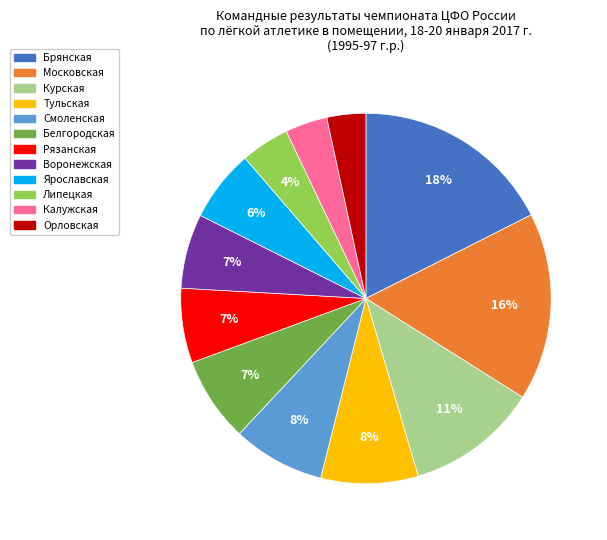

What percentage is the Орловская slice, to the nearest percent?

3%